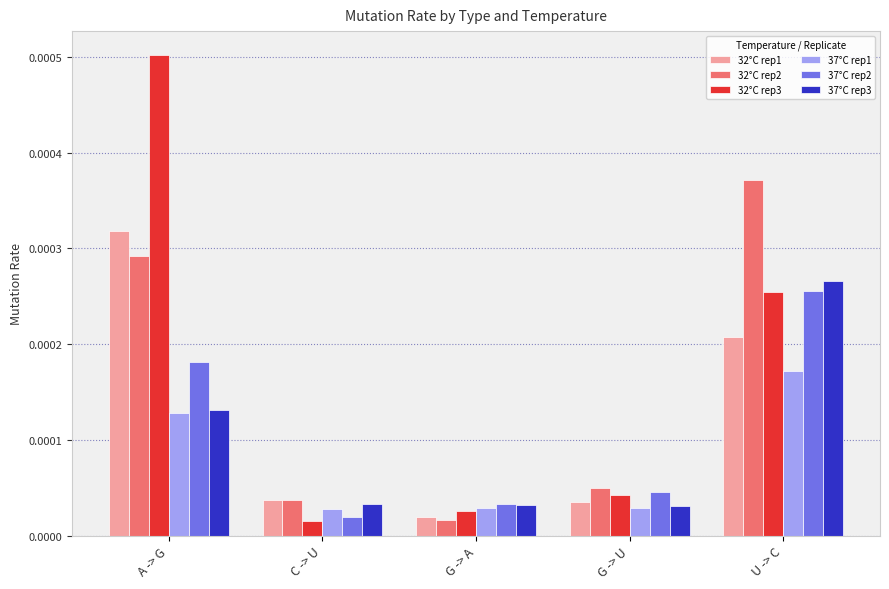

Are the bars grouped side by side (vs. stacked)?

Yes